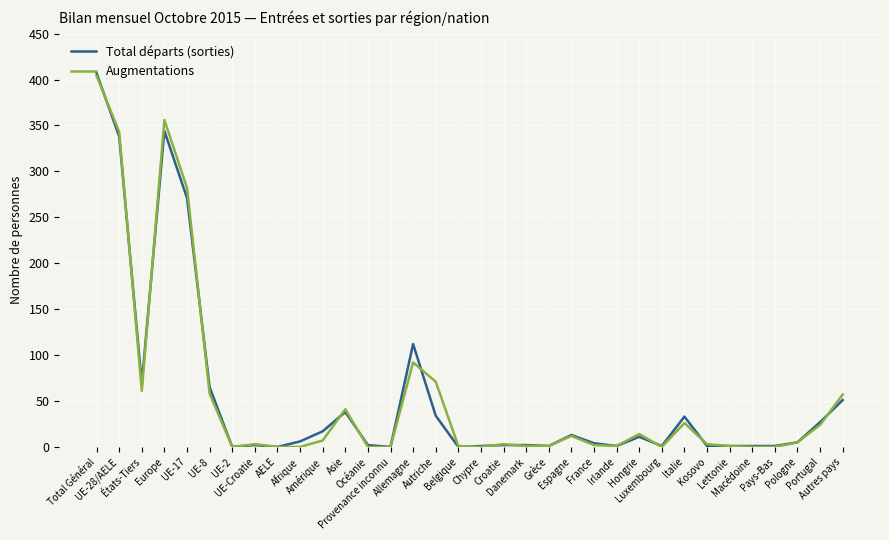

What is the spread (max minus min) of values at Amérique?

10